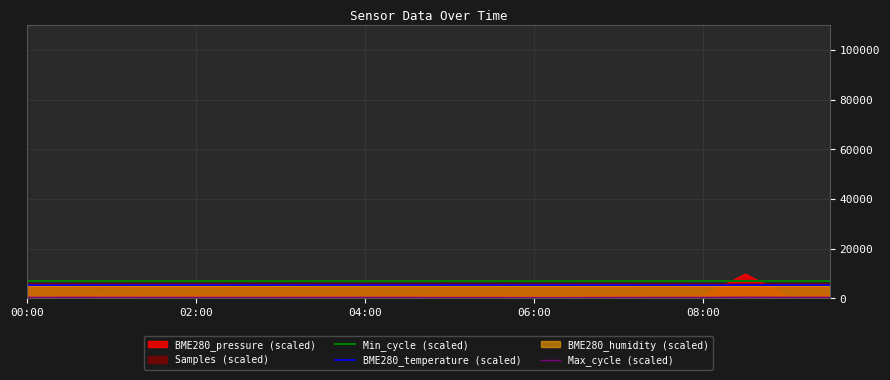

The value of BME280_temperature (scaled) at 18 is 5340.0. True or false?

True